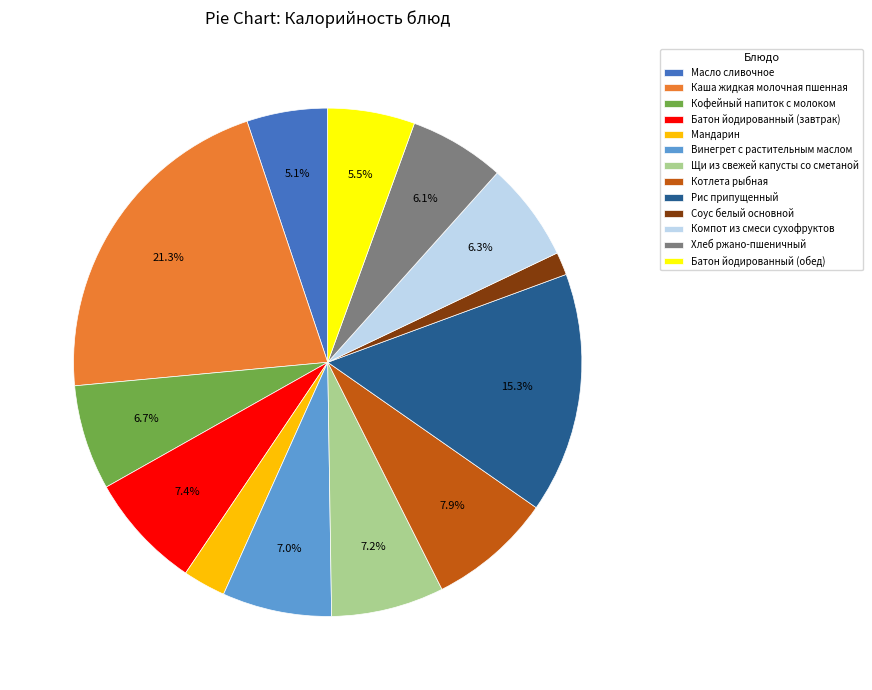

Does Масло сливочное account for over 50% of the chart?

No